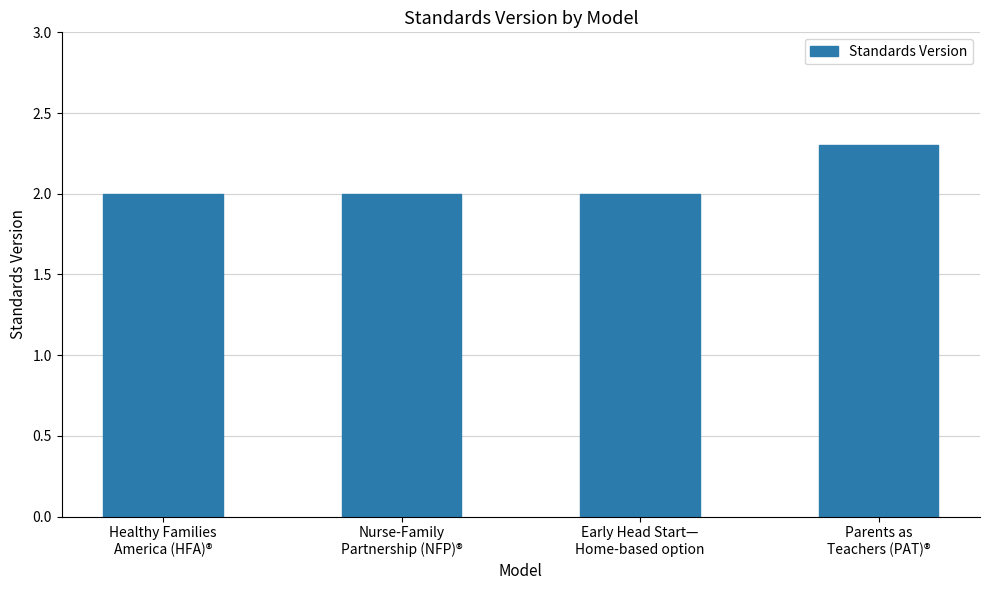

What is the average value?

2.1